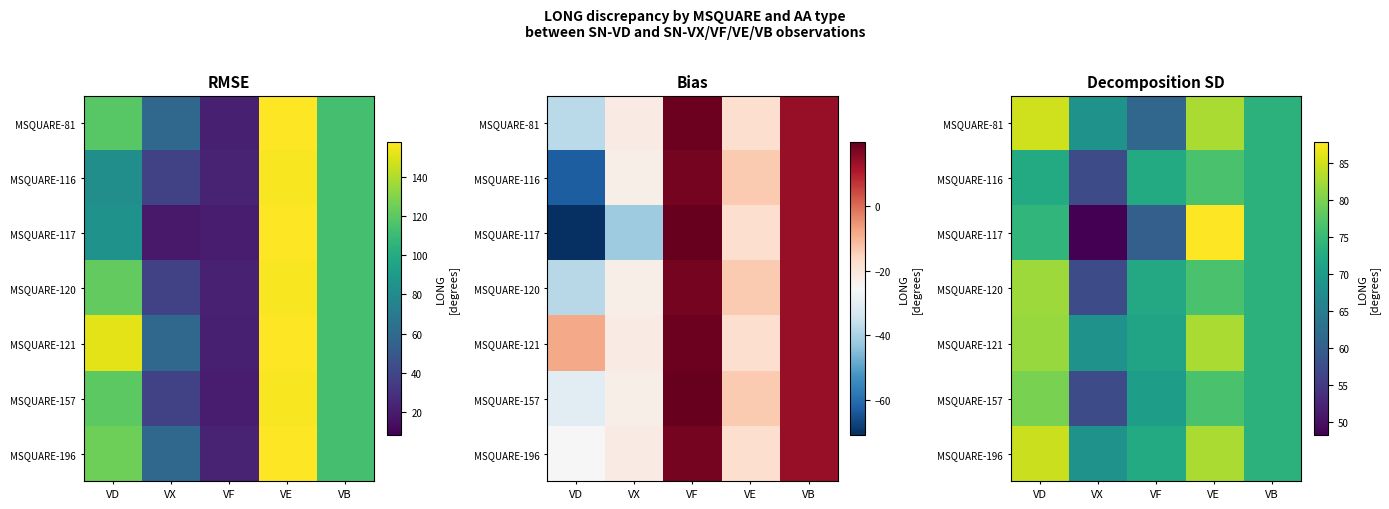

At VF, list the series in order from smallest to largest.

MSQUARE-117, MSQUARE-81, MSQUARE-157, MSQUARE-121, MSQUARE-120, MSQUARE-116, MSQUARE-196